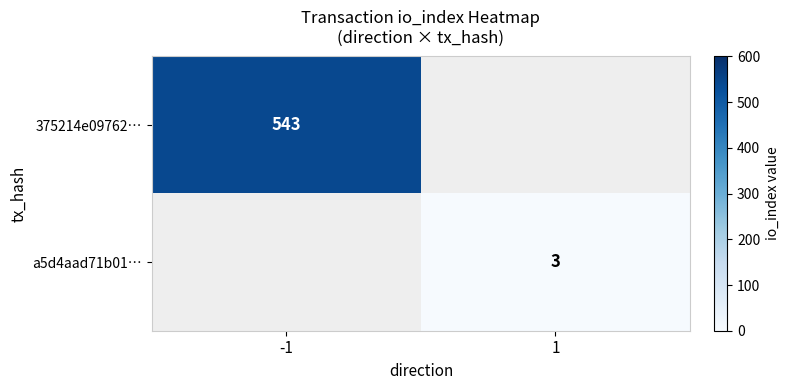

True or false: a5d4aad71b01… has a value of 3 at 1.

True